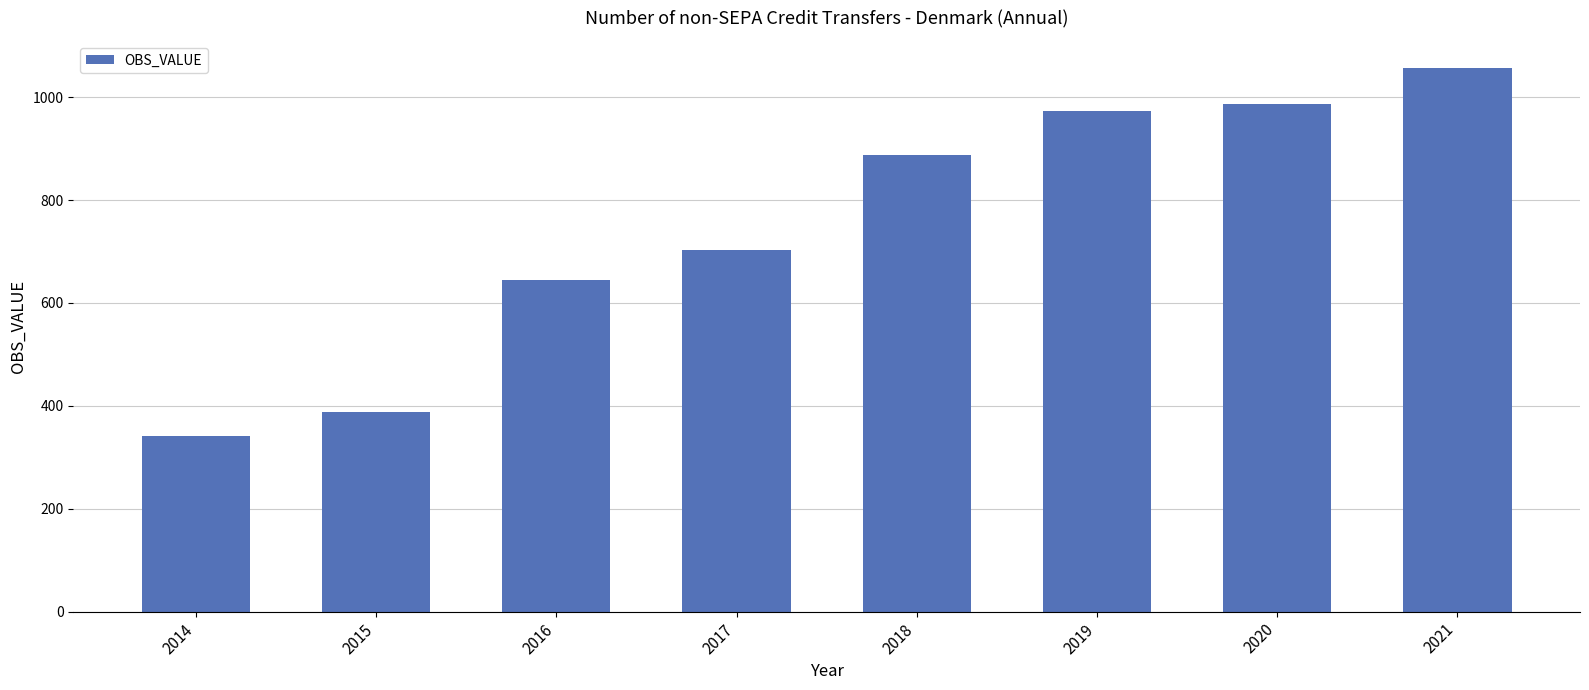

Which label corresponds to the smallest value in the chart?

2014